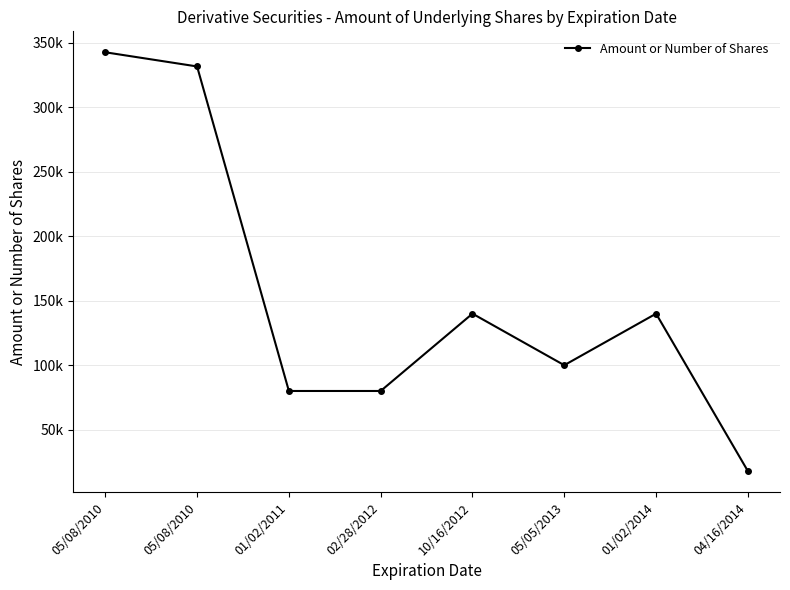

Is this an area chart (filled region under the line)?

No